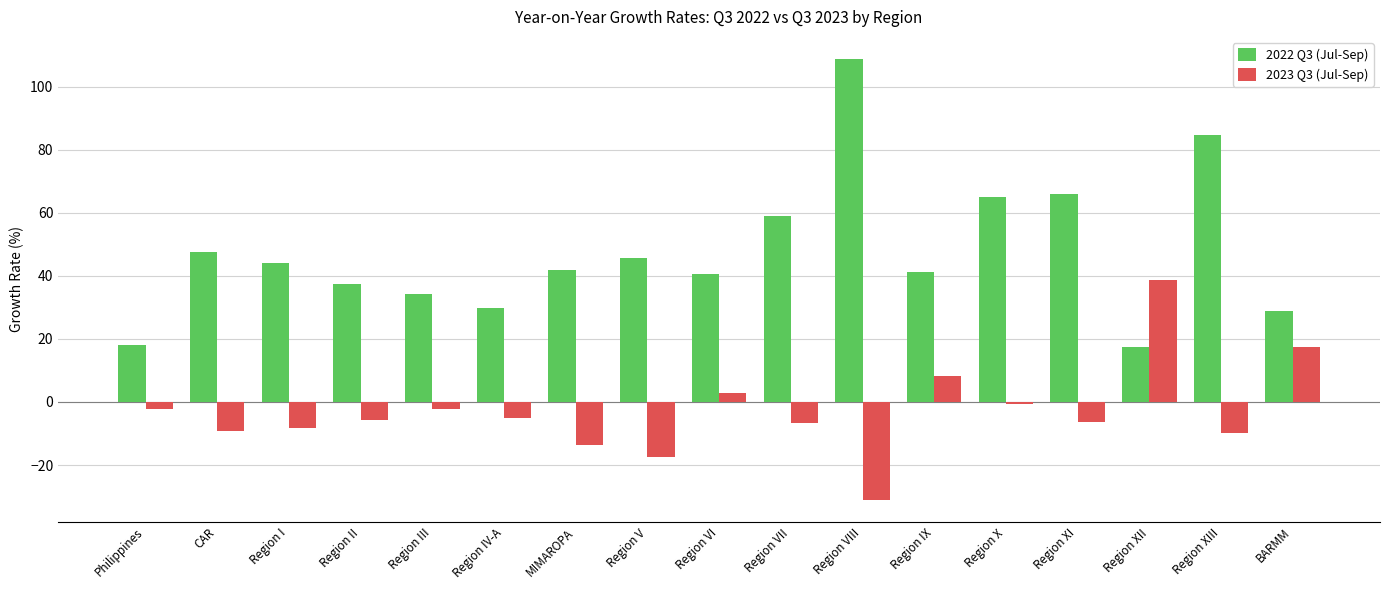

List the series in order of their peak value, highest first.

2022 Q3 (Jul-Sep), 2023 Q3 (Jul-Sep)